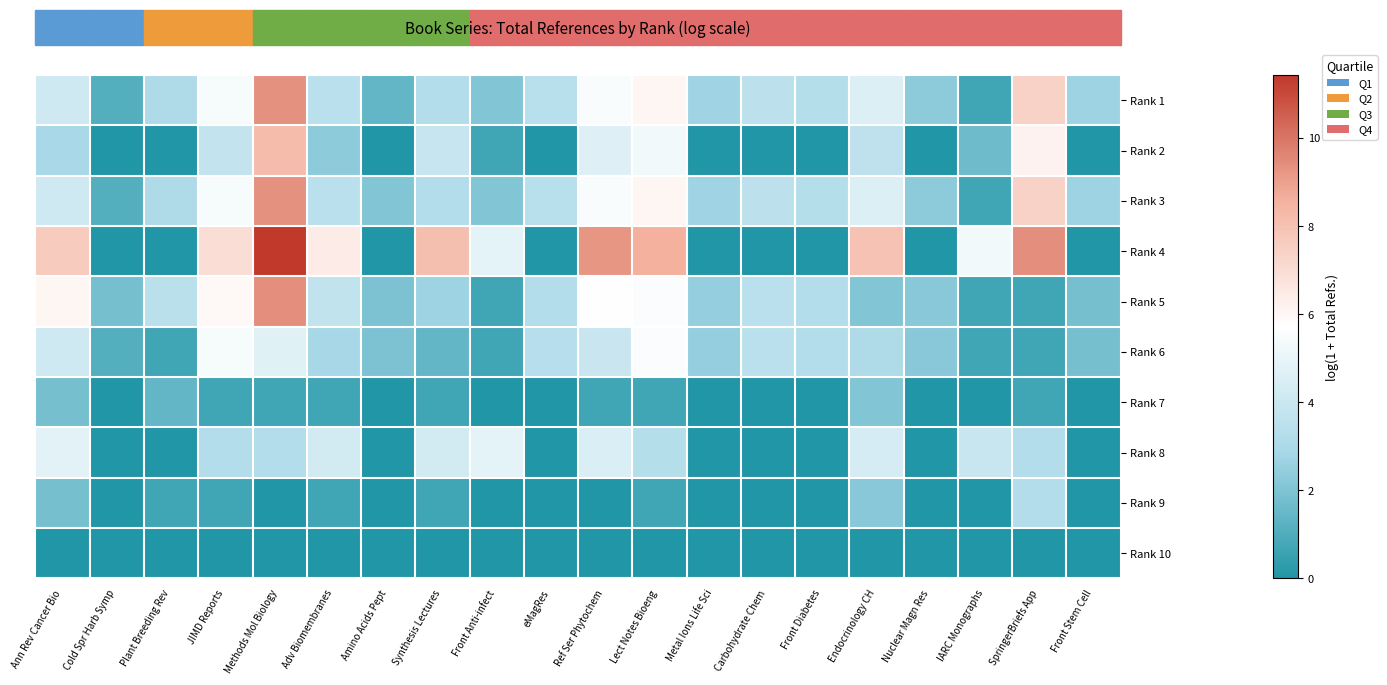

Rank the series at Synthesis Lectures from lowest to highest value.

Rank 10, Rank 7, Rank 9, Rank 6, Rank 5, Rank 1, Rank 3, Rank 2, Rank 8, Rank 4